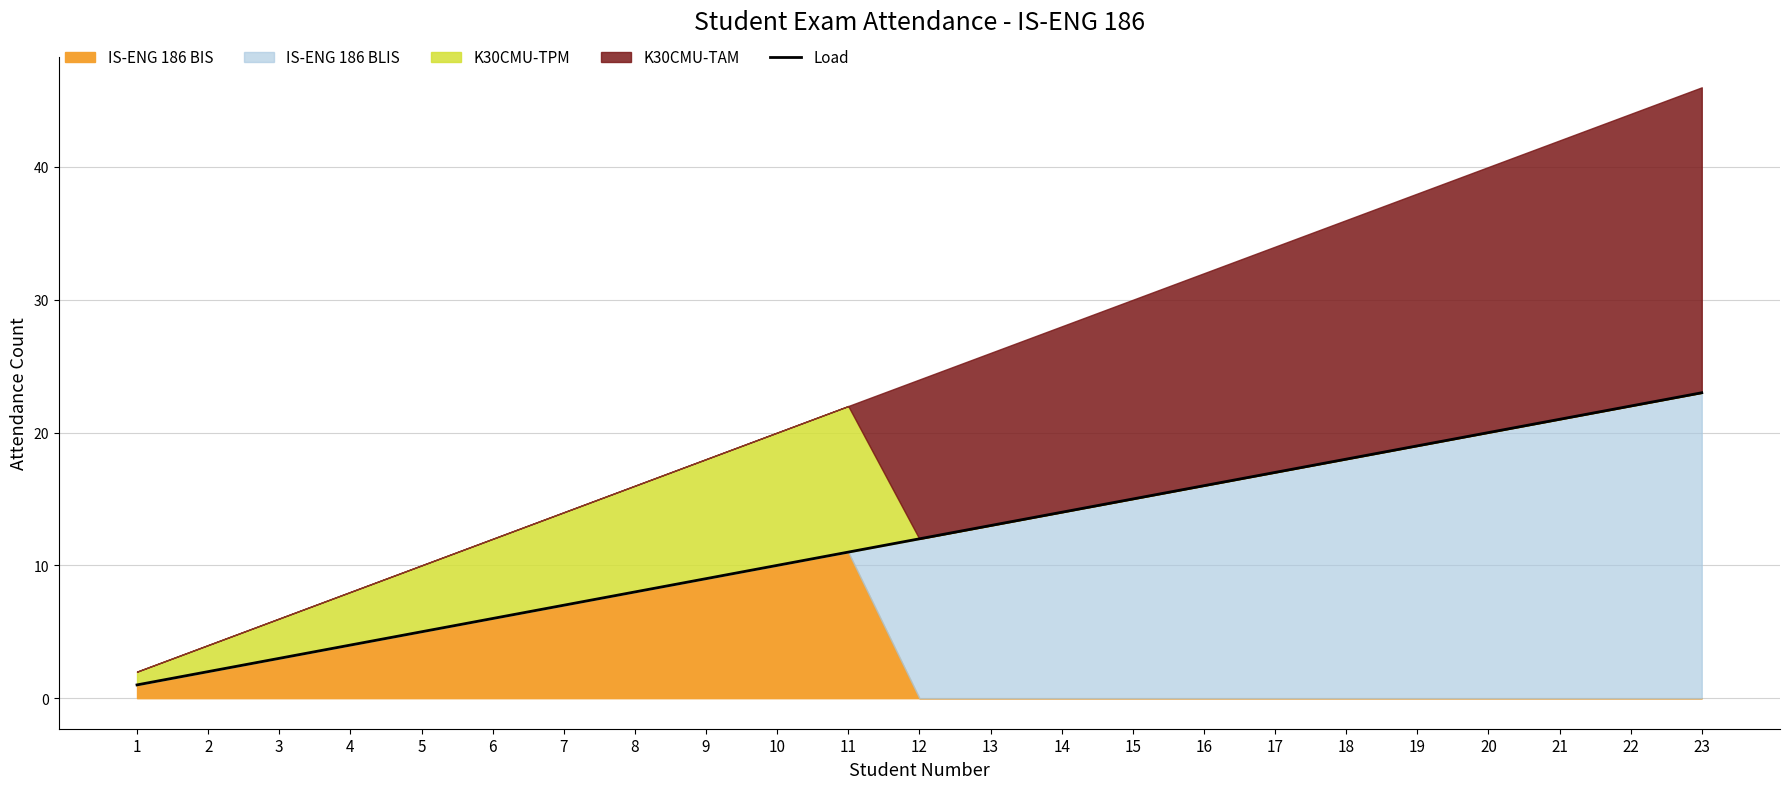

The chart shows a value of 28 at 16. True or false?

False